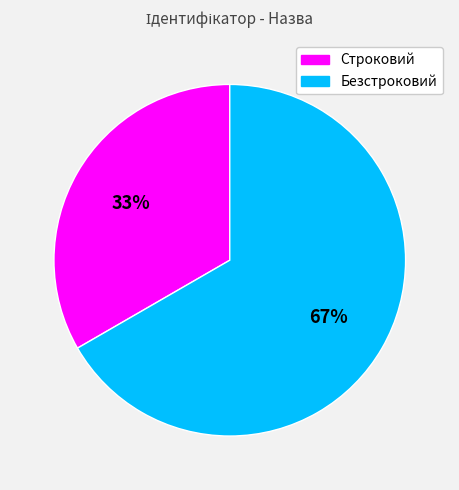

Which category has the smallest portion of the pie?

Строковий